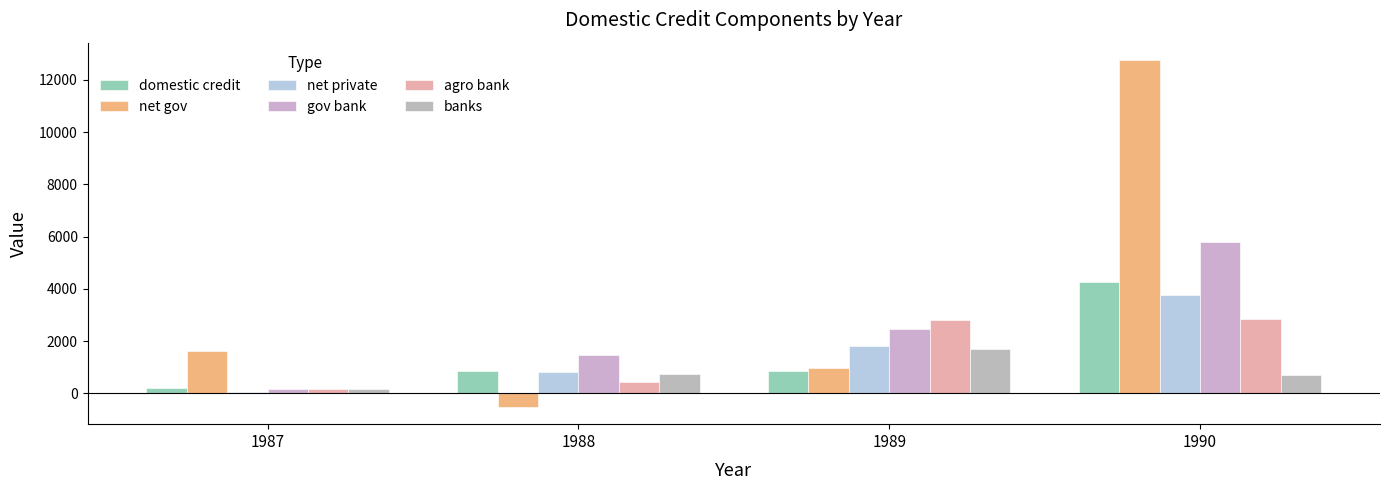

What are all the series names shown in the legend?

domestic credit, net gov, net private, gov bank, agro bank, banks